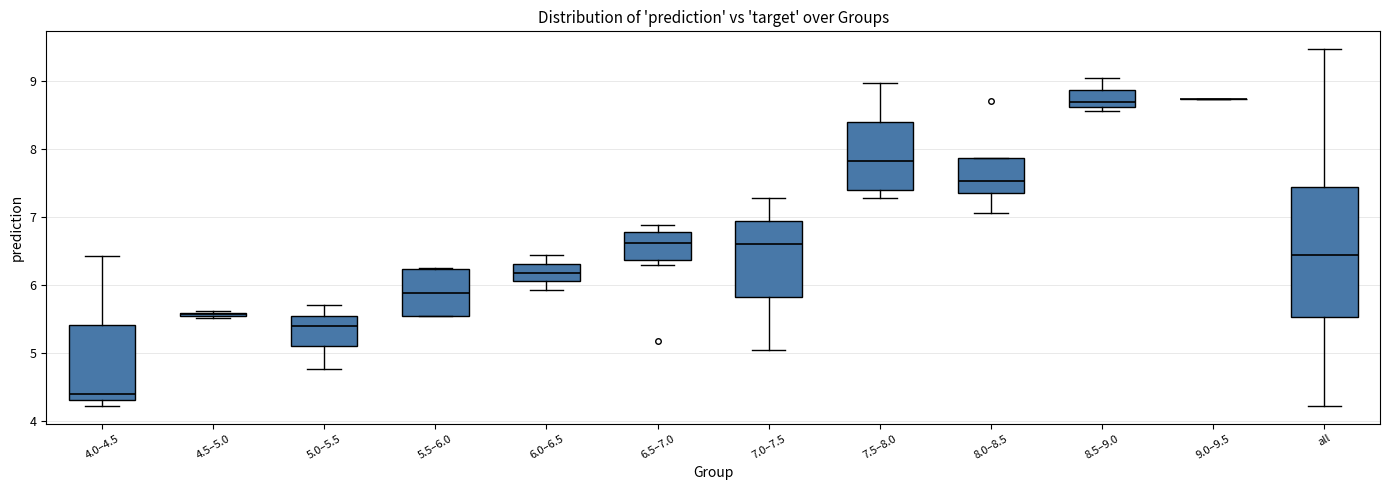

Comparing the boxes themselves (not the whiskers), which one is the tallest?

all